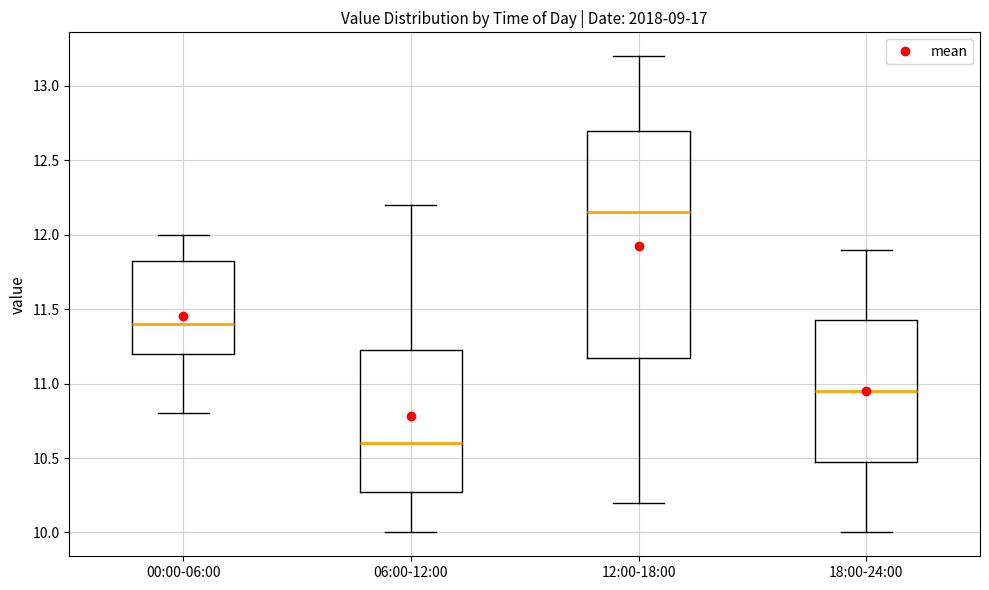

Comparing the boxes themselves (not the whiskers), which one is the tallest?

12:00-18:00